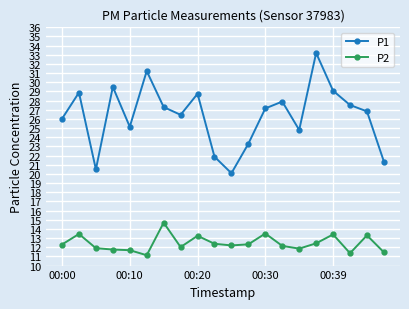

Which series has the largest total across all categories?

P1